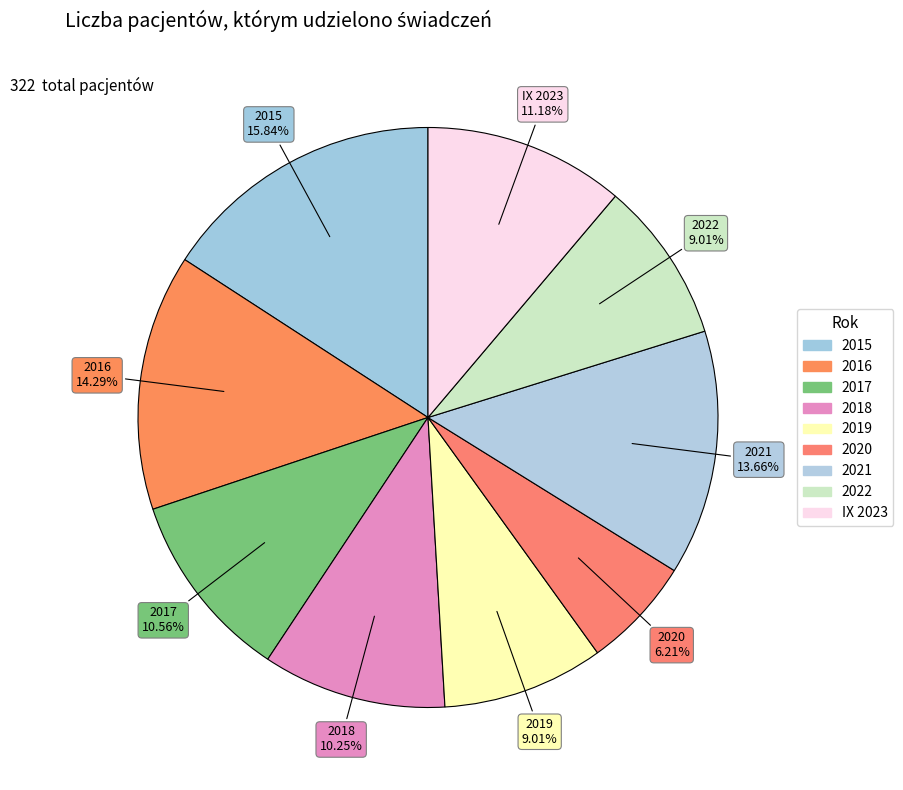

What is the largest slice in the pie chart?

2015